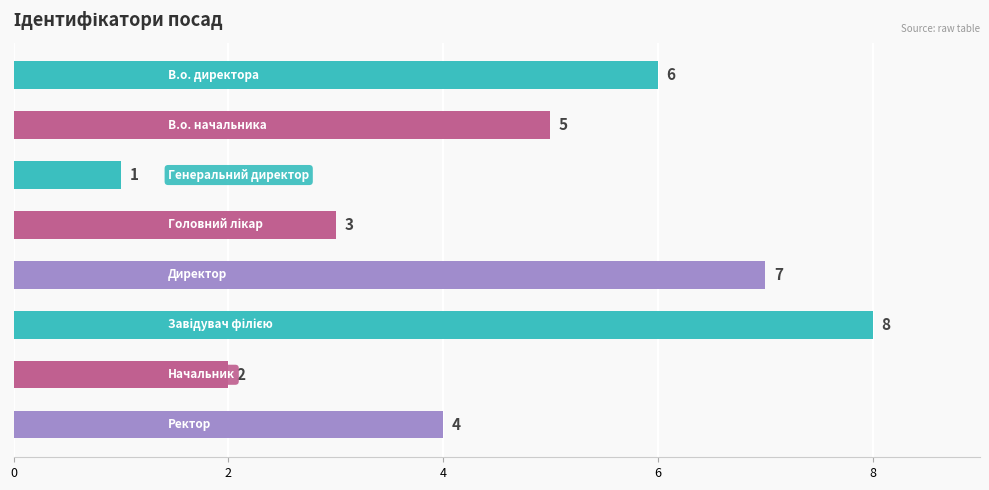

How many values are between 3 and 7?

5